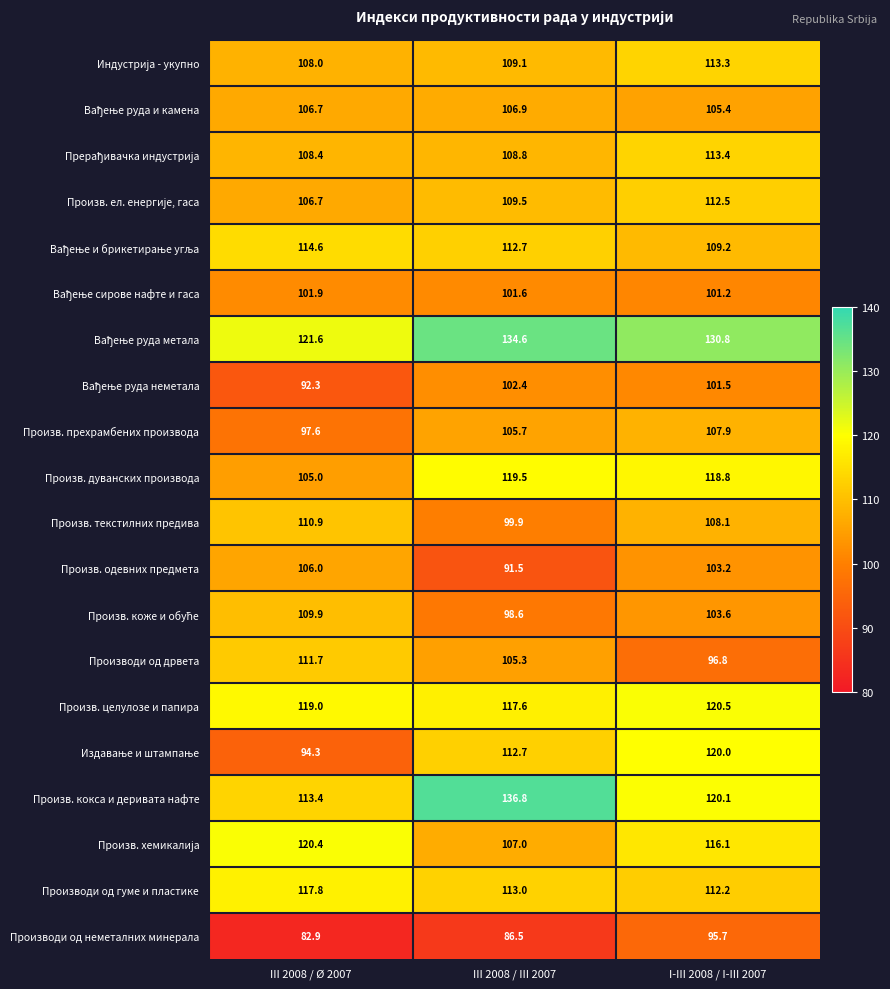

Is it true that Производи од дрвета equals 189.6 at III 2008 / Ø 2007?

False